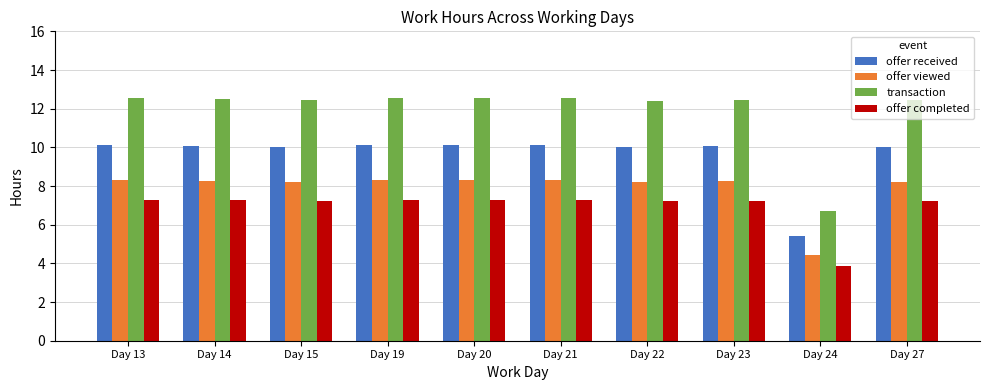

Is the value of offer viewed at Day 20 greater than the value of offer completed at Day 13?

Yes